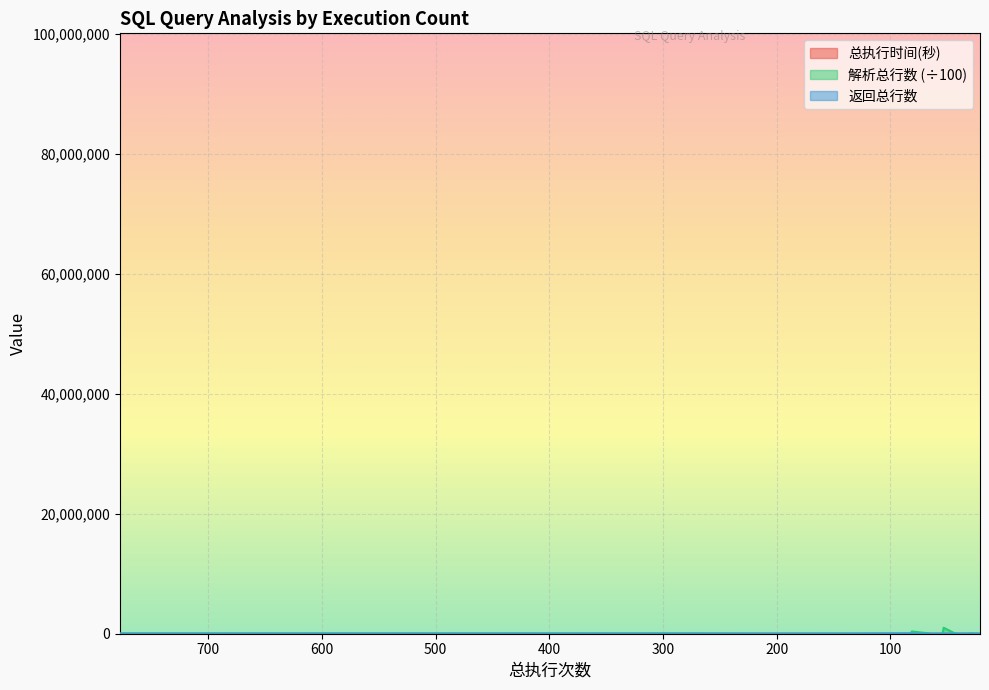

Which category has the lowest value in the 解析总行数 series?

21